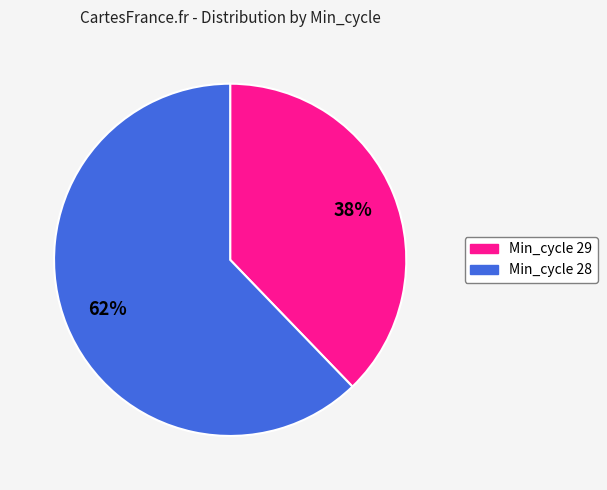

To the nearest percent, what is the difference between the largest and smallest slice percentages?

24%